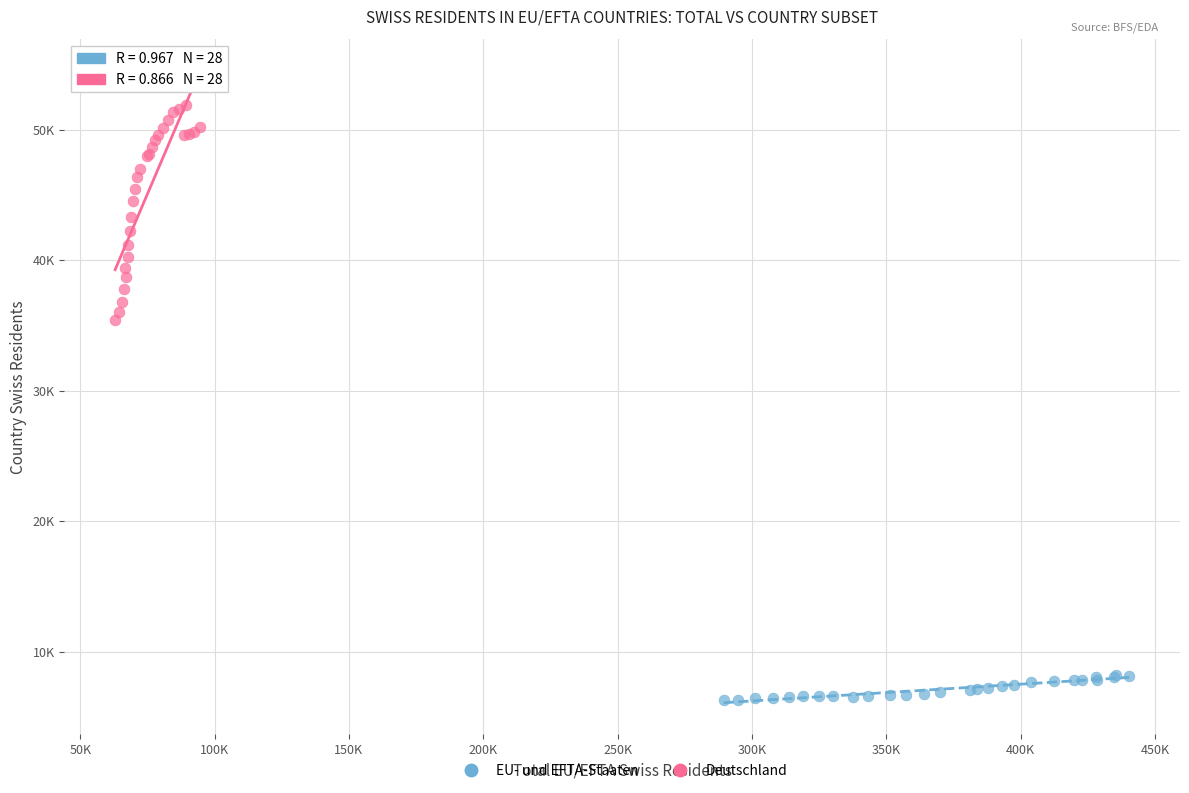

Which series reaches the maximum Y coordinate?

Deutschland